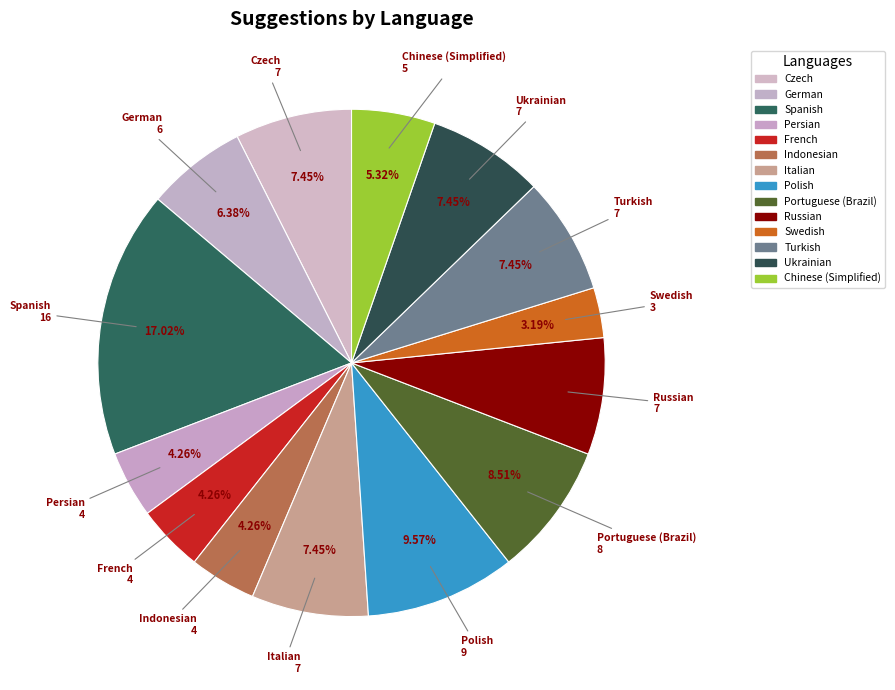

The Polish slice represents 1% of the pie. True or false?

False